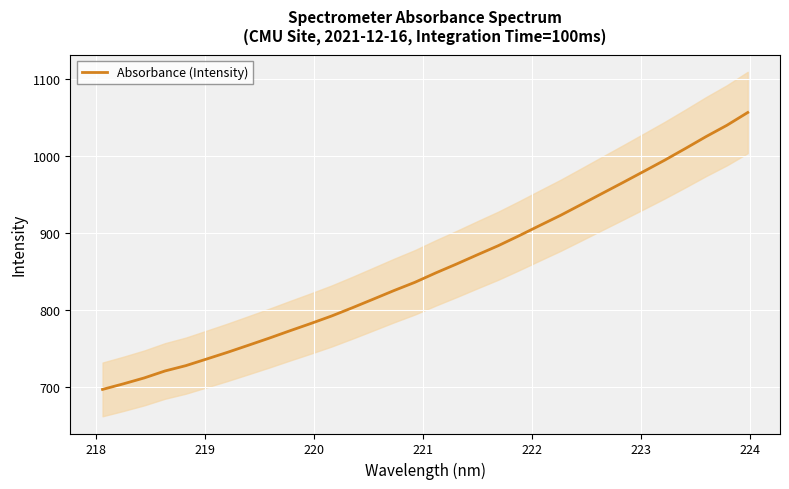

What is the minimum value for Absorbance (Intensity)?

697.0